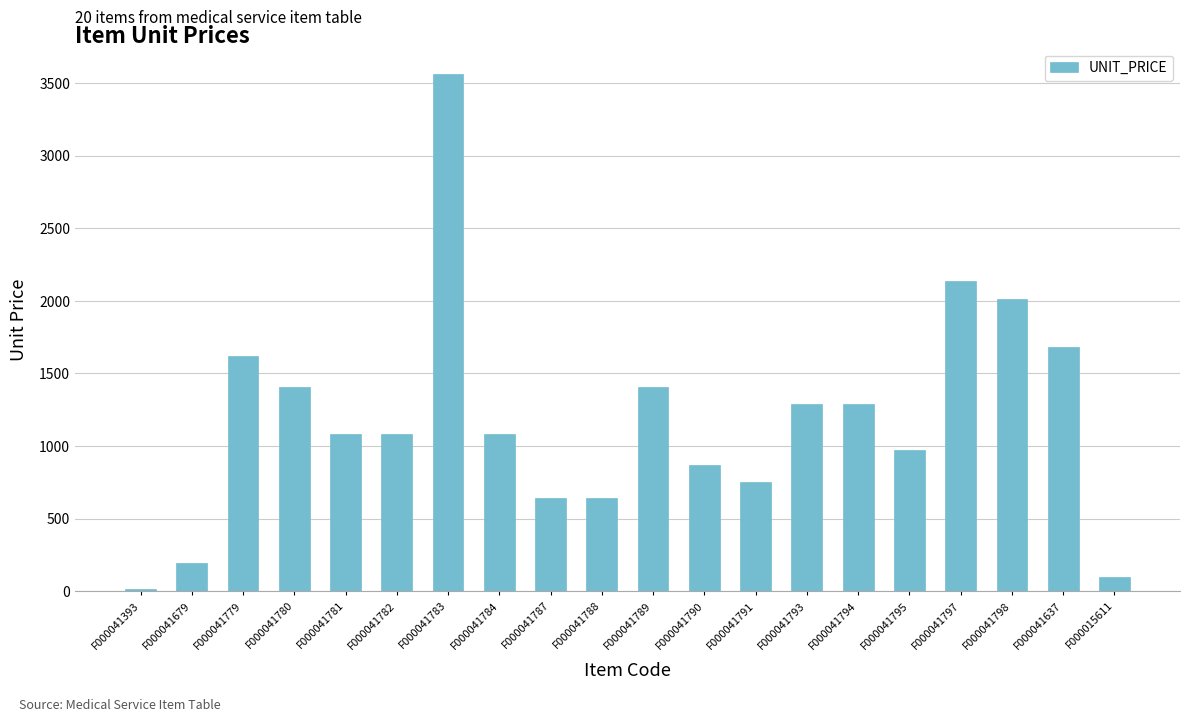

Reading left to right, what are all the values shown in this chart?

13	195	1620	1410	1080	1080	3560	1080	645	645	1410	870	750	1290	1290	975	2140	2010	1680	100